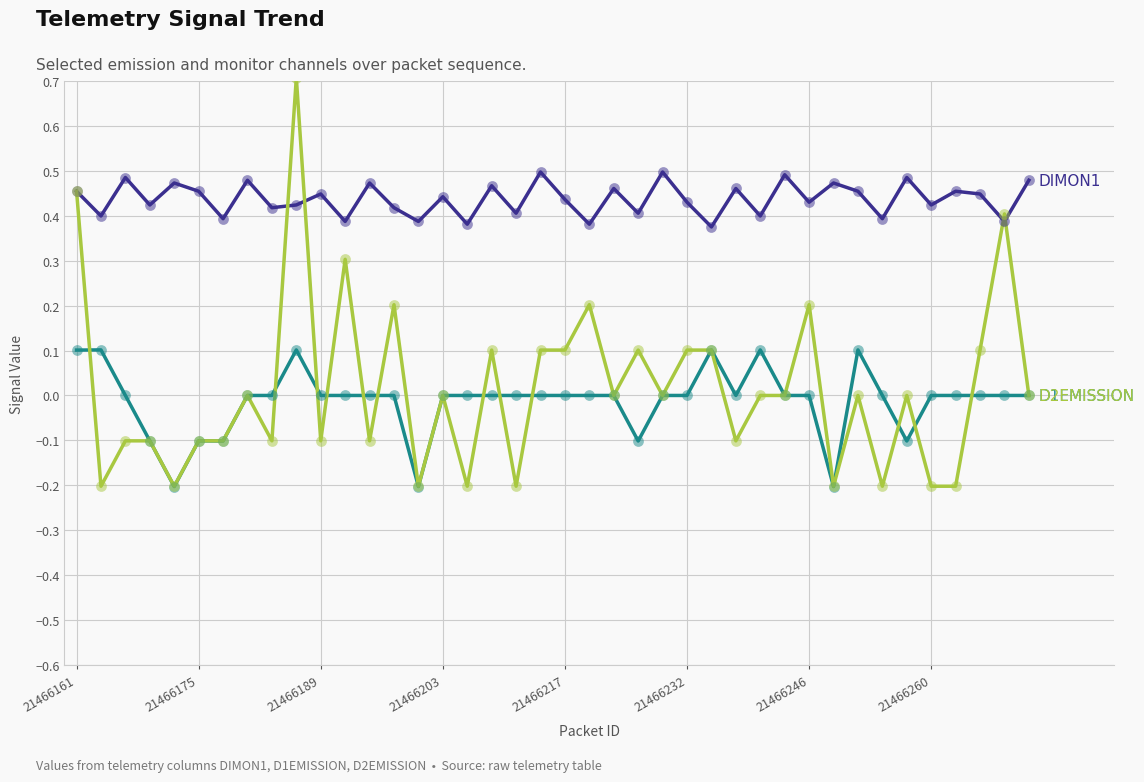

What is the greatest value displayed?

0.7